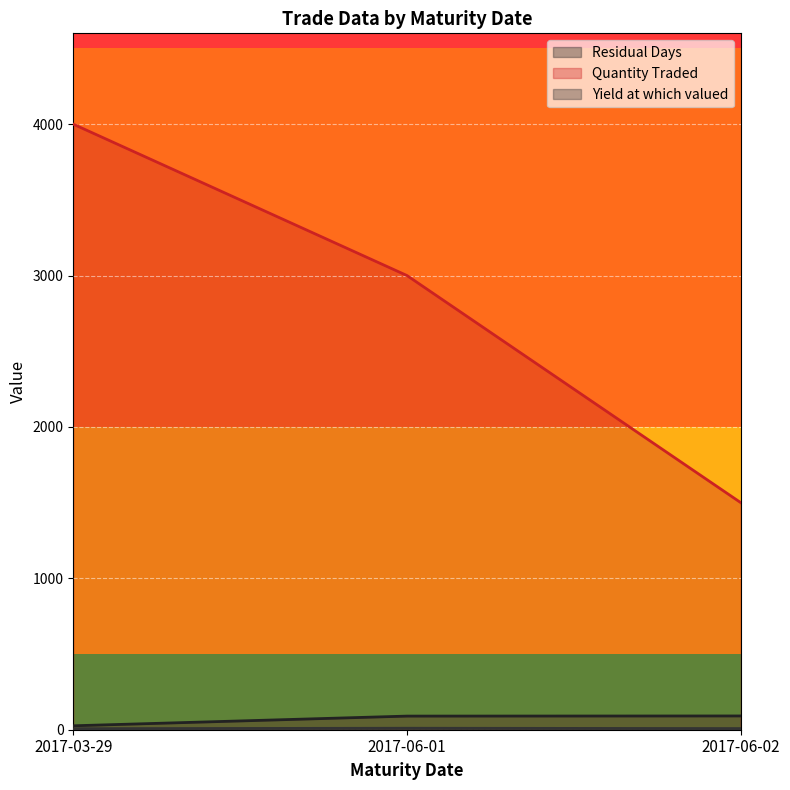

At which category is the sum across all series the highest?

2017-03-29